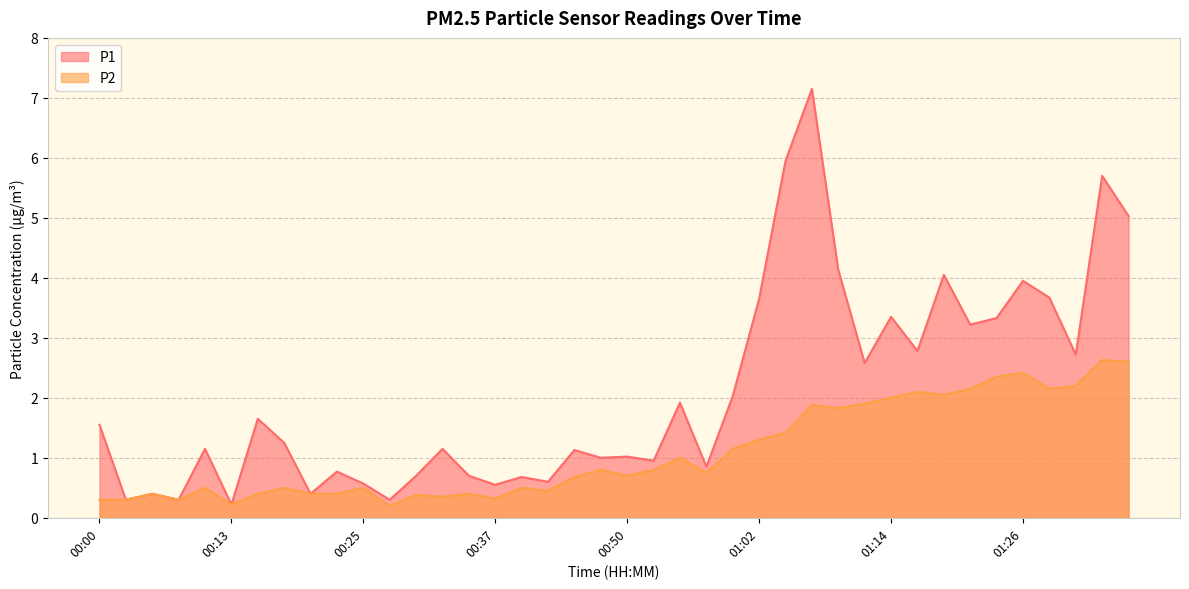

Reading left to right, what are all the values shown in this chart?

P1: 00:00=1.6	00:03=0.3	00:05=0.4	00:08=0.3	00:10=1.1	00:13=0.2	00:15=1.6	00:18=1.2	00:20=0.4	00:22=0.8	00:25=0.6	00:27=0.3	00:30=0.7	00:32=1.1	00:35=0.7	00:37=0.6	00:40=0.7	00:42=0.6	00:45=1.1	00:47=1.0	00:50=1.0	00:52=0.9	00:54=1.9	00:57=0.8	00:59=2.0	01:02=3.6	01:04=6.0	01:07=7.2	01:09=4.1	01:12=2.6	01:14=3.4	01:17=2.8	01:19=4.0	01:21=3.2	01:24=3.3	01:26=4.0	01:29=3.7	01:31=2.7	01:34=5.7	01:36=5.0
P2: 00:00=0.3	00:03=0.3	00:05=0.4	00:08=0.3	00:10=0.5	00:13=0.2	00:15=0.4	00:18=0.5	00:20=0.4	00:22=0.4	00:25=0.5	00:27=0.2	00:30=0.4	00:32=0.3	00:35=0.4	00:37=0.3	00:40=0.5	00:42=0.5	00:45=0.7	00:47=0.8	00:50=0.7	00:52=0.8	00:54=1.0	00:57=0.8	00:59=1.1	01:02=1.3	01:04=1.4	01:07=1.9	01:09=1.8	01:12=1.9	01:14=2.0	01:17=2.1	01:19=2.0	01:21=2.1	01:24=2.4	01:26=2.4	01:29=2.1	01:31=2.2	01:34=2.6	01:36=2.6